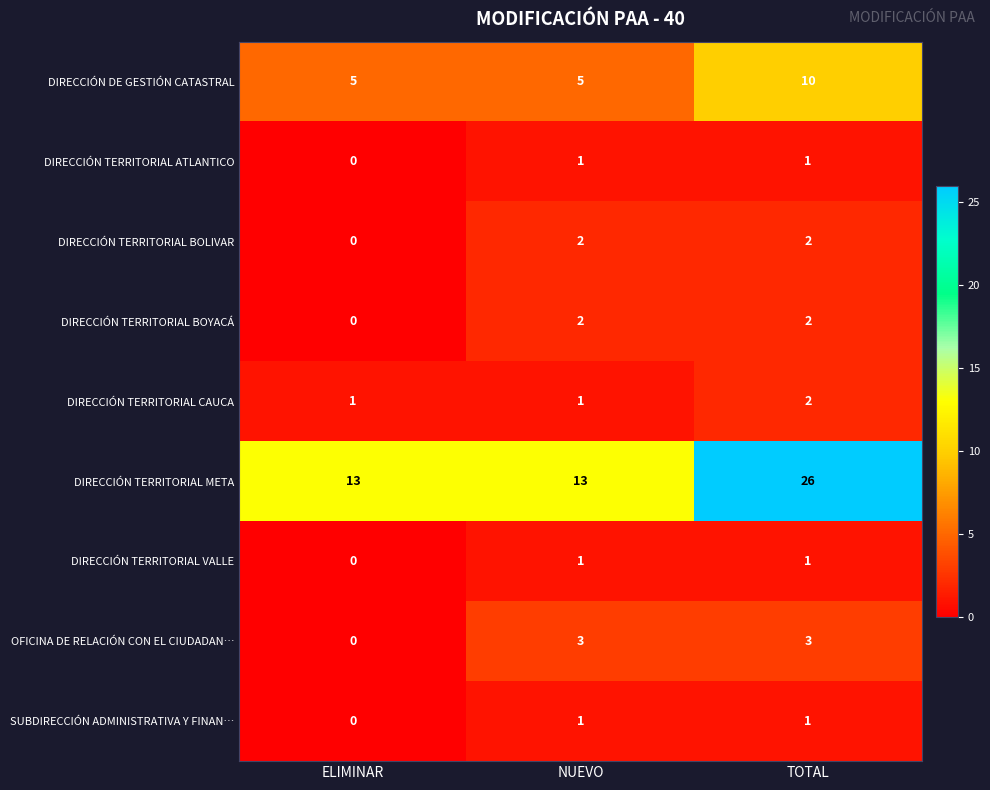

Which series changed the most between ELIMINAR and NUEVO?

OFICINA DE RELACIÓN CON EL CIUDADAN…